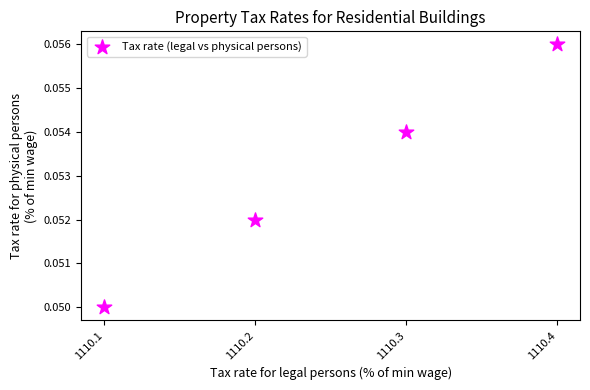

What is the average X value?

0.5